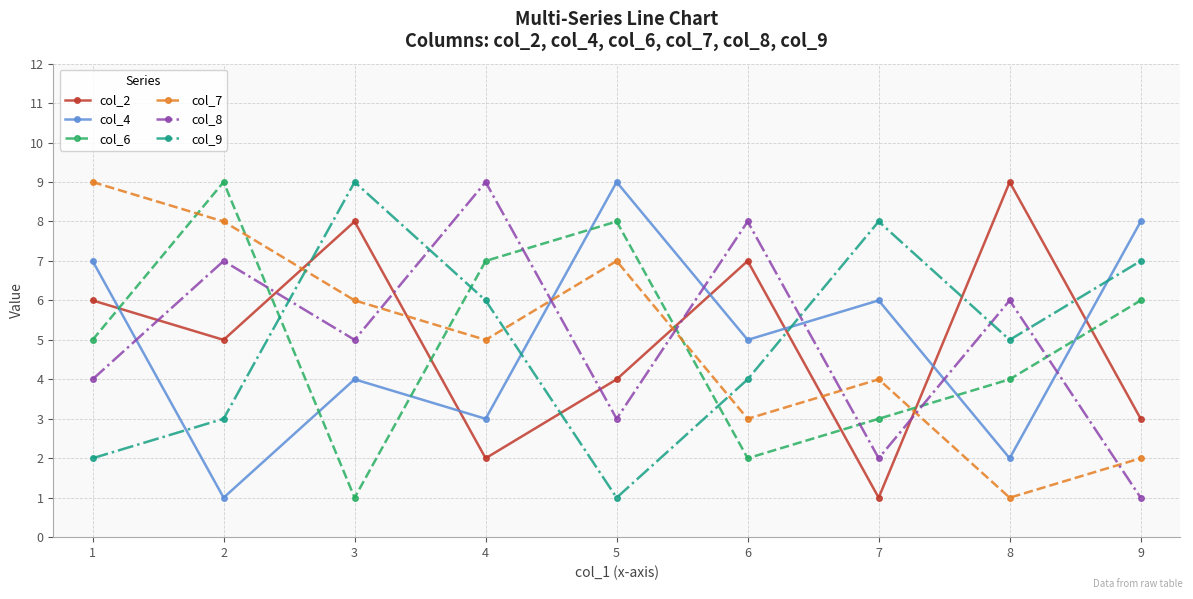

The col_6 series shows 11 at 3. True or false?

False